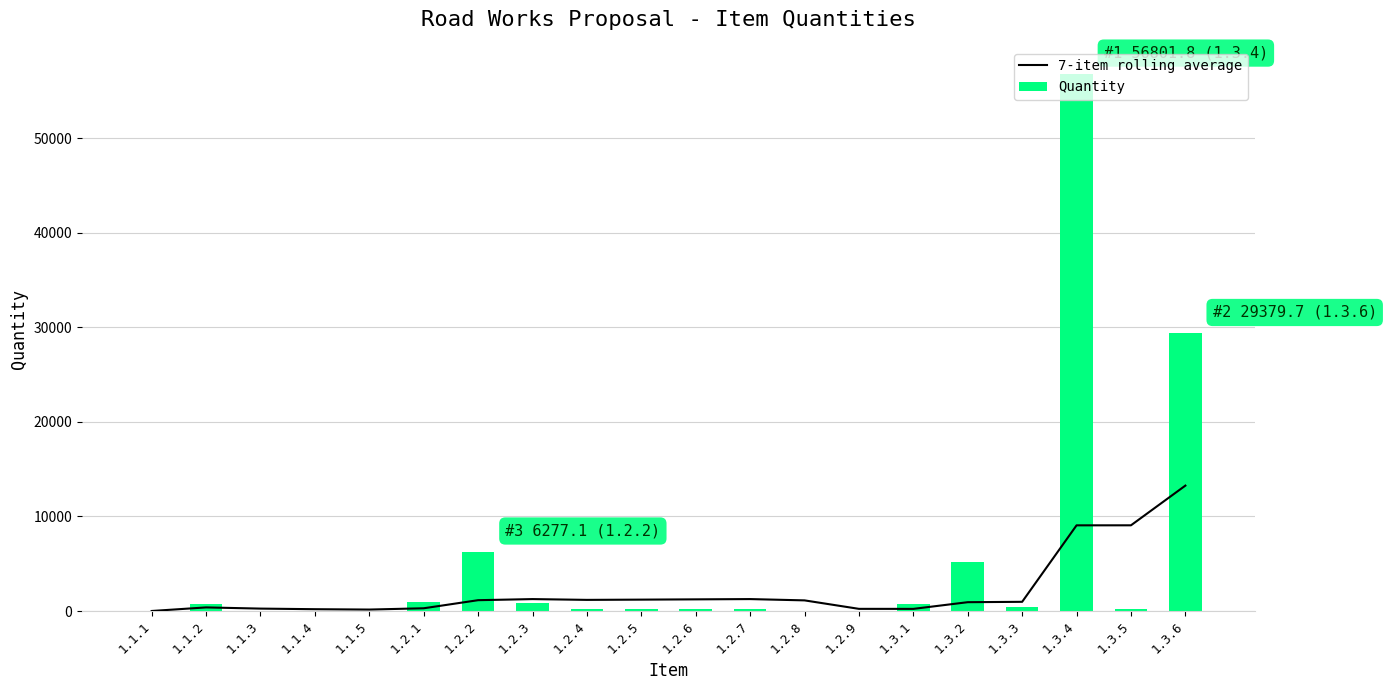

Reading left to right, what are all the values shown in this chart?

7-item rolling average: 1.1.1=2.9	1.1.2=381.0	1.1.3=254.7	1.1.4=191.8	1.1.5=154.0	1.2.1=289.3	1.2.2=1144.7	1.2.3=1260.1	1.2.4=1177.6	1.2.5=1203.4	1.2.6=1232.4	1.2.7=1261.4	1.2.8=1124.4	1.2.9=228.7	1.3.1=225.7	1.3.2=932.8	1.3.3=971.9	1.3.4=9057.0	1.3.5=9060.1	1.3.6=13256.2
Quantity: 1.1.1=2.9	1.1.2=759.2	1.1.3=2.0	1.1.4=3.0	1.1.5=3.0	1.2.1=965.7	1.2.2=6277.1	1.2.3=810.8	1.2.4=182.0	1.2.5=182.0	1.2.6=206.0	1.2.7=206.0	1.2.8=7.0	1.2.9=7.0	1.3.1=789.5	1.3.2=5132.1	1.3.3=455.5	1.3.4=56801.8	1.3.5=227.8	1.3.6=29379.7